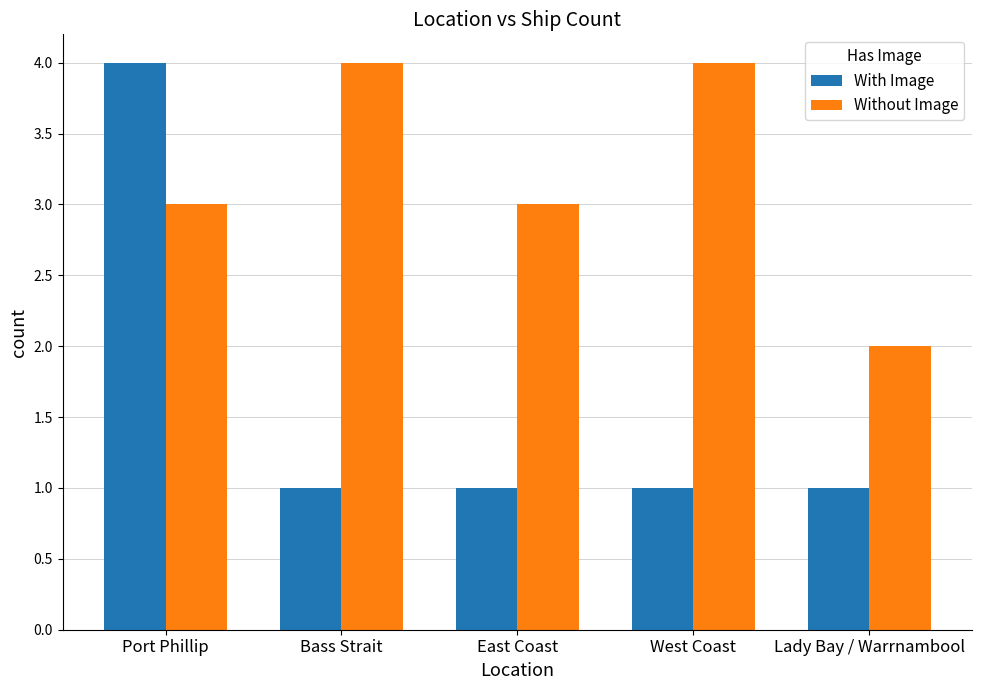

Which series has the widest spread of values?

With Image